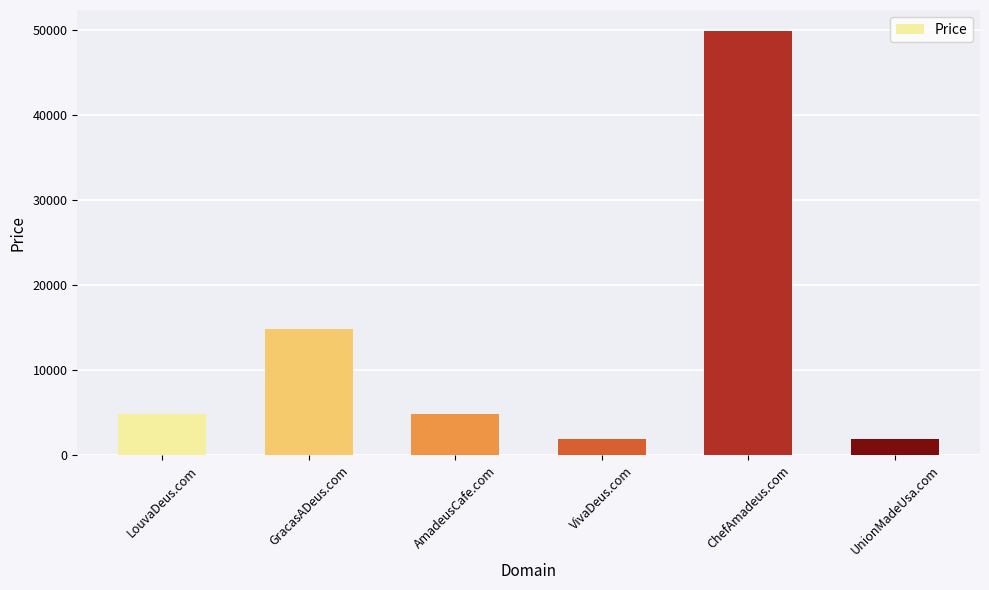

Reading left to right, list all the values displayed in this chart.

4888	14888	4888	1888	49888	1888